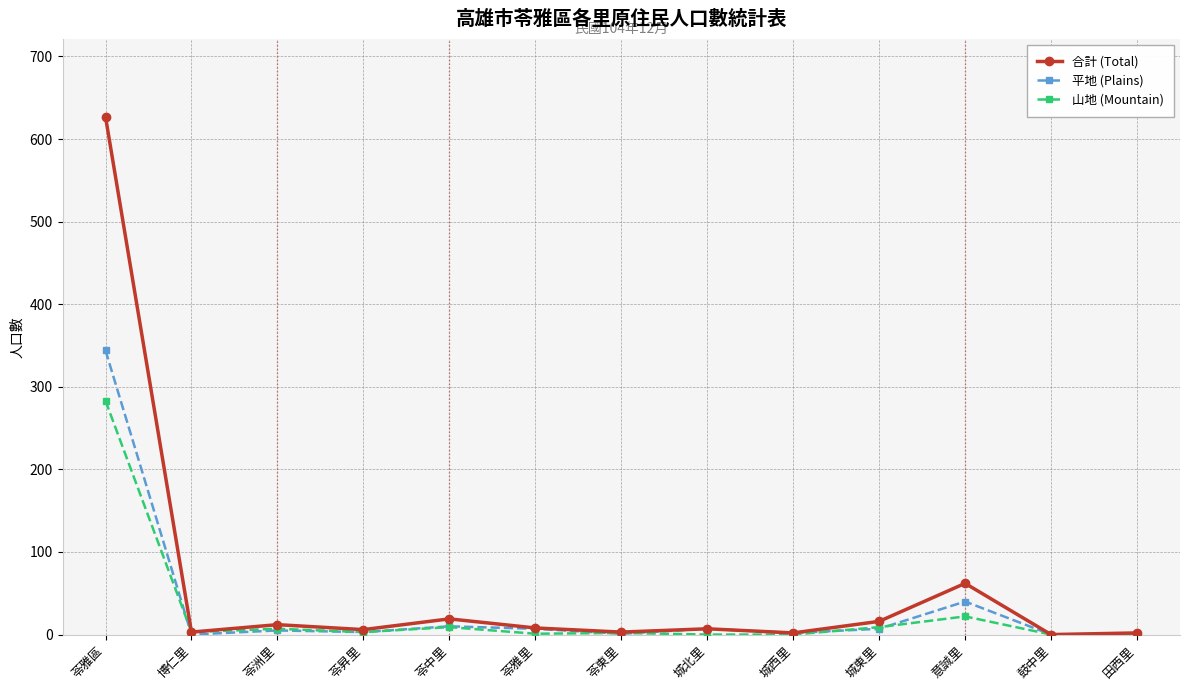

Which label corresponds to the largest value in the chart?

苓雅區